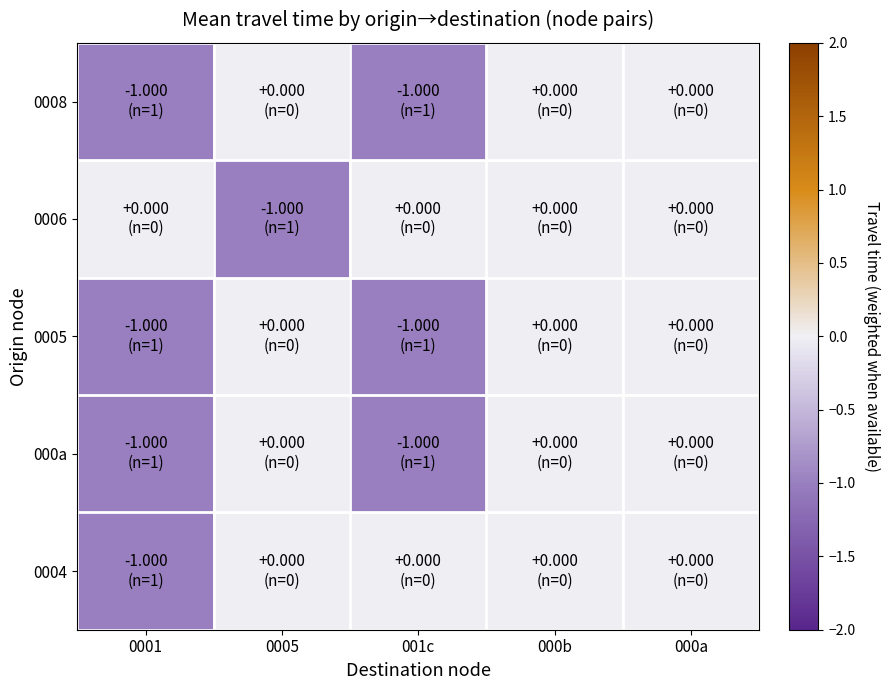

At which category is the sum across all series the highest?

000b